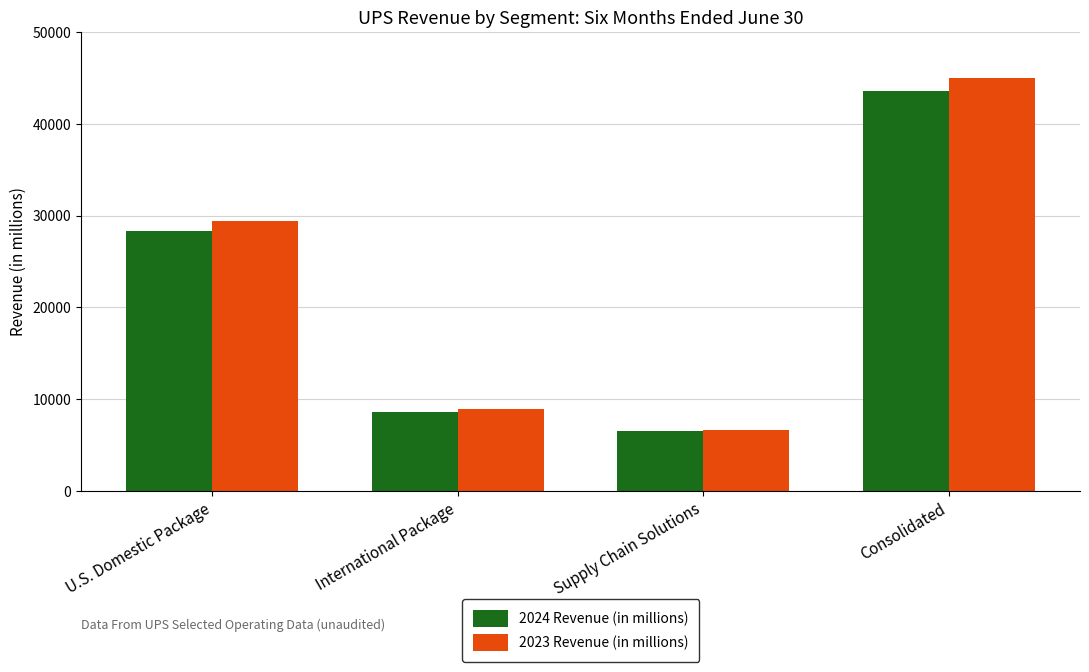

What is the difference between the 2024 Revenue (in millions) values at Supply Chain Solutions and Consolidated?

36979